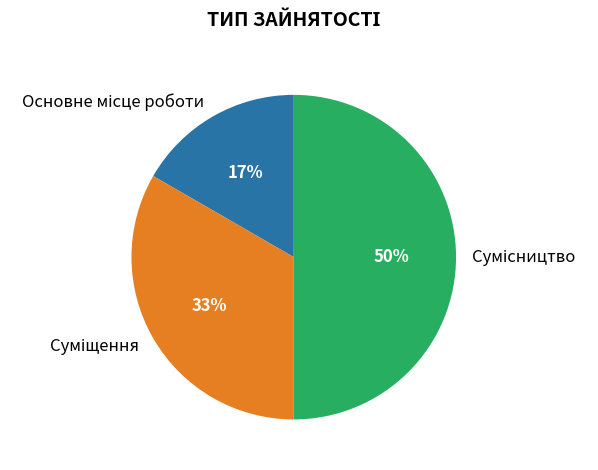

To the nearest percent, what is the average slice percentage?

33%